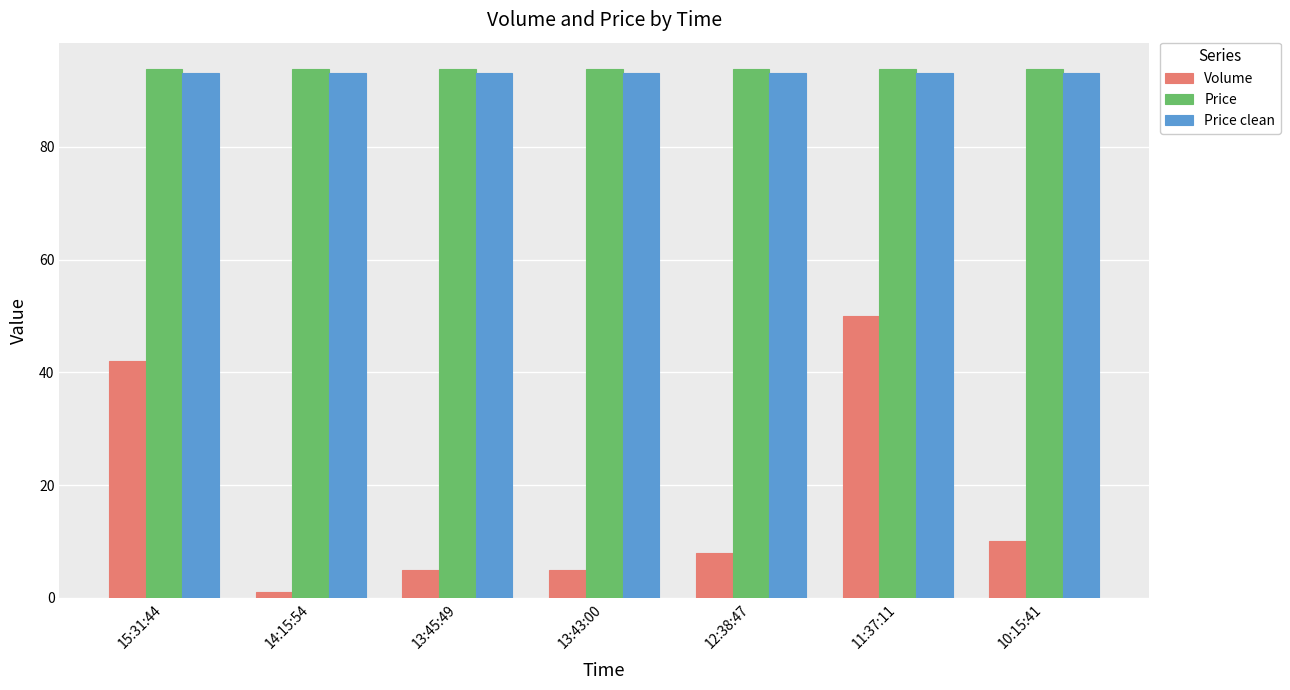

Is the value of Volume at 10:15:41 greater than the value of Price at 10:15:41?

No